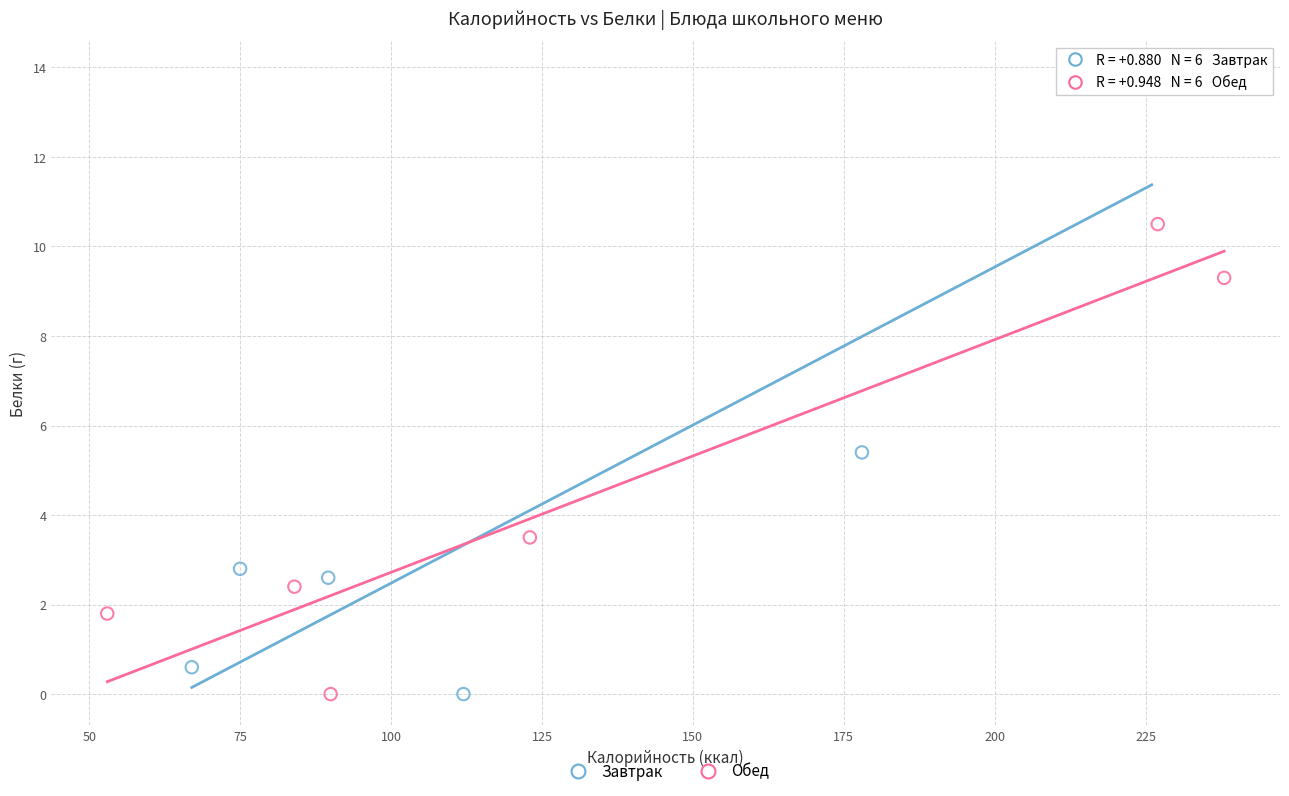

What are all the series names shown in the legend?

Завтрак, Обед